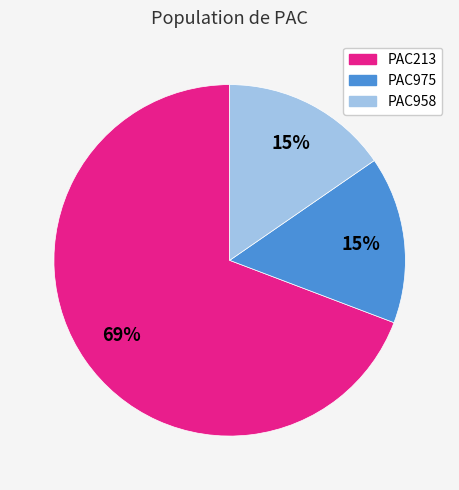

To the nearest percent, what is the combined percentage of PAC213 and PAC975?

85%